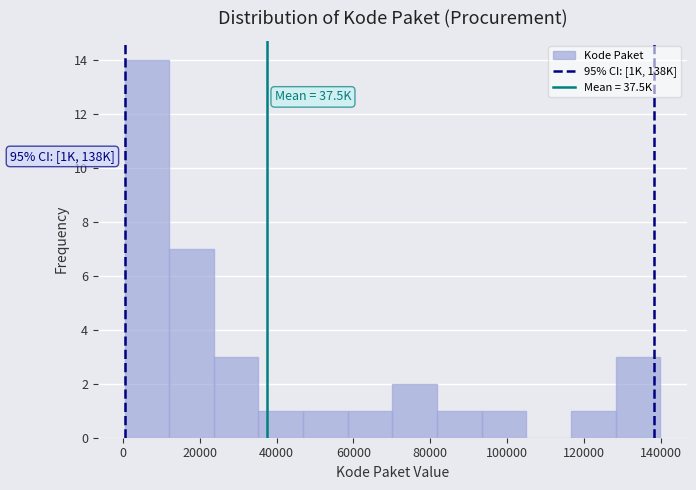

Over which range of the x-axis is the bar tallest?

0 to 12000